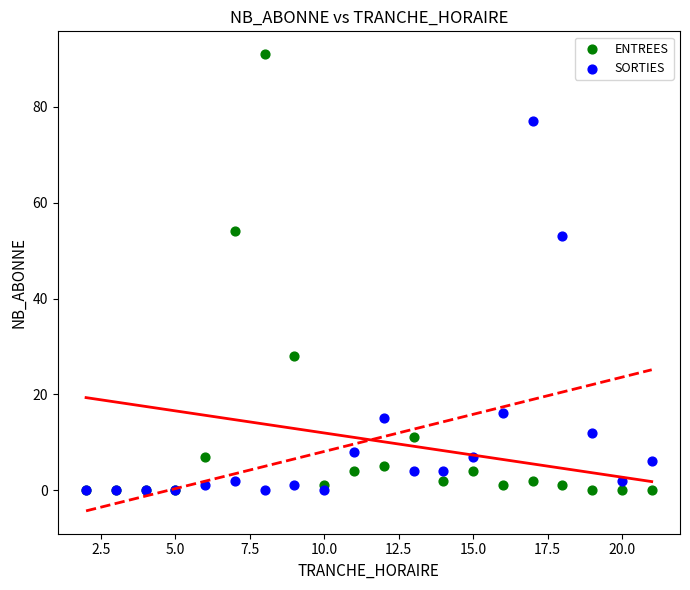

In the SORTIES series, what Y value is closest to 38?

53